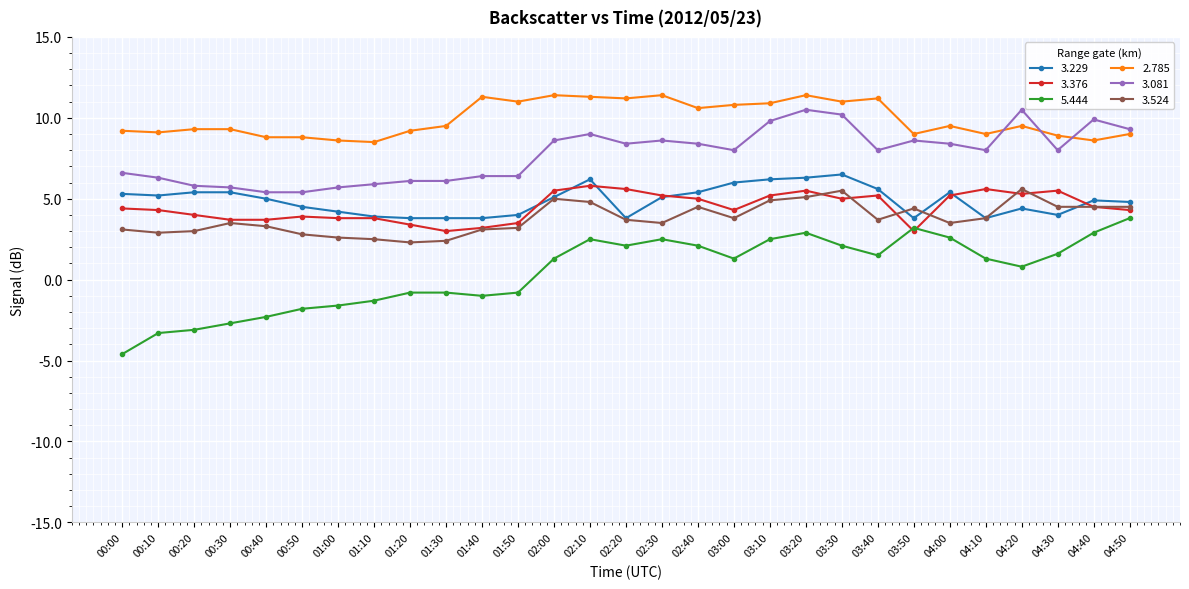

Which series has the largest range (max minus min)?

5.444